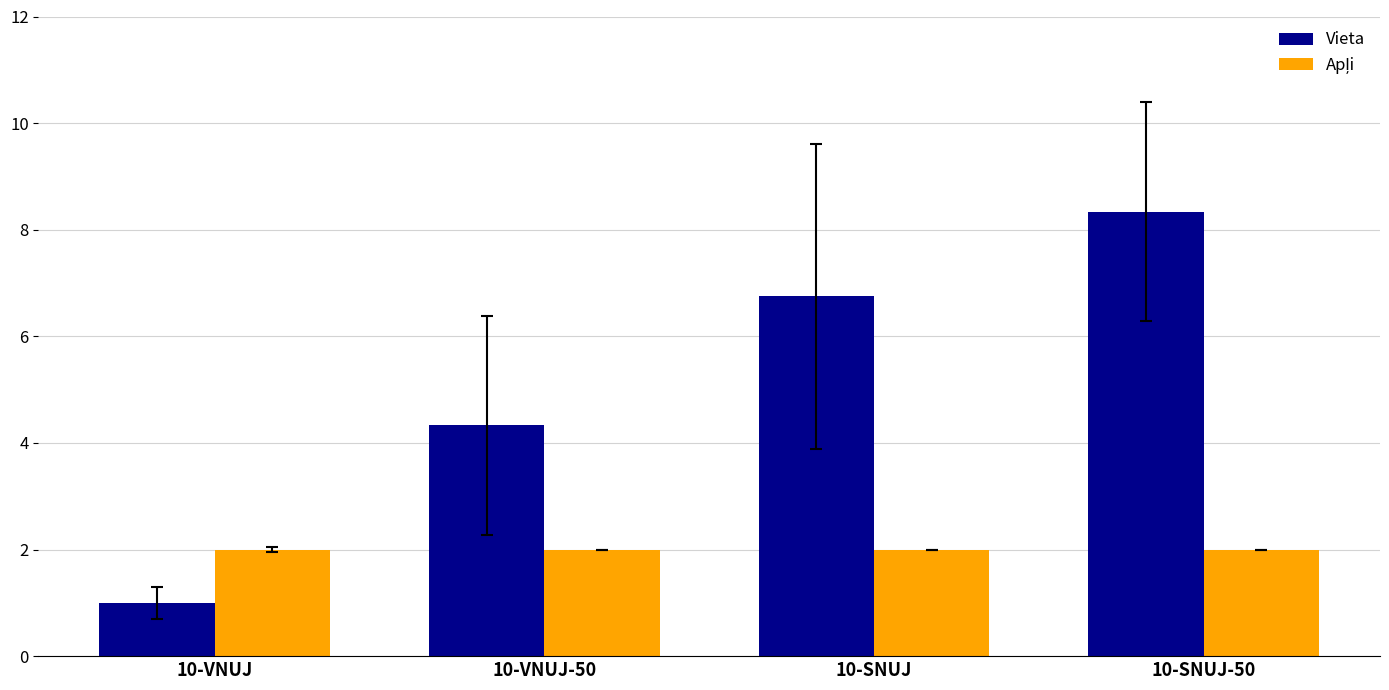

At which category is the sum across all series the highest?

10-SNUJ-50